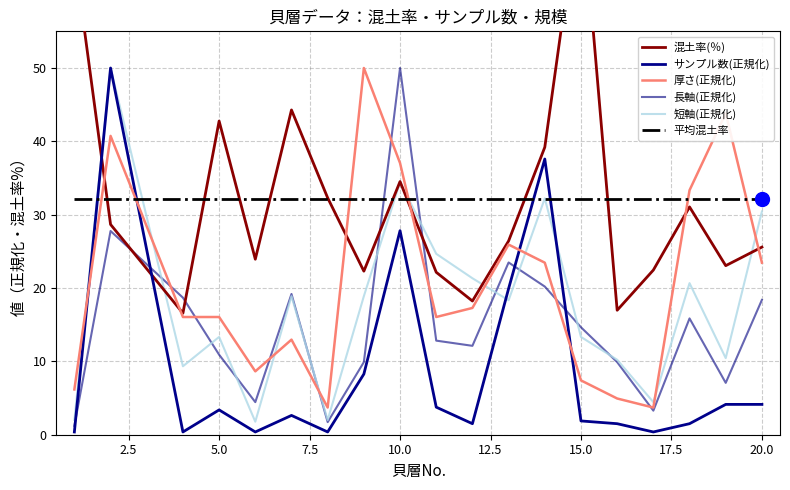

Reading right to left, transcribe all the data shown in this chart.

混土率(％): 25.6	23.1	31.1	22.4	17.0	74.7	39.2	26.4	18.2	22.1	34.5	22.3	32.3	44.3	23.9	42.8	16.6	28.7	65.4
サンプル数(正規化): 4.1	4.1	1.5	0.4	1.5	1.9	37.6	19.9	1.5	3.8	27.8	8.3	0.4	2.6	0.4	3.4	0.4	50.0	0.4
厚さ(正規化): 23.5	43.8	33.3	3.7	4.9	7.4	23.5	25.9	17.3	16.0	37.0	50.0	3.7	13.0	8.6	16.0	16.0	40.7	6.2
長軸(正規化): 18.4	7.1	15.9	3.3	9.9	14.6	20.2	23.5	12.1	12.8	50.0	9.9	1.7	19.2	4.4	10.9	18.7	27.8	1.2
短軸(正規化): 30.4	10.4	20.7	4.4	10.2	13.3	32.2	18.3	21.3	24.7	34.4	18.9	2.0	18.9	1.8	13.3	9.3	50.0	2.0
平均混土率: 32.1	32.1	32.1	32.1	32.1	32.1	32.1	32.1	32.1	32.1	32.1	32.1	32.1	32.1	32.1	32.1	32.1	32.1	32.1